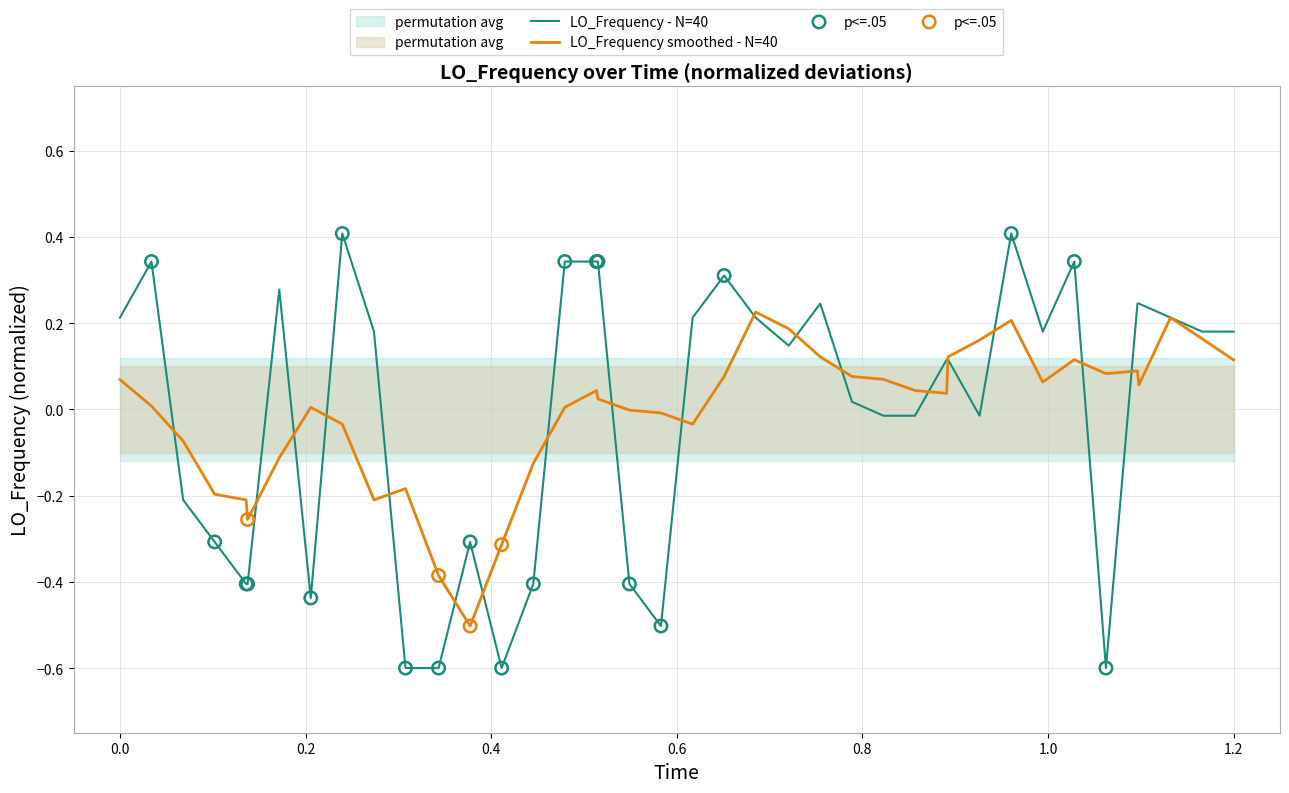

What is the lowest value of the LO_Frequency smoothed - N=40 series?

-0.5